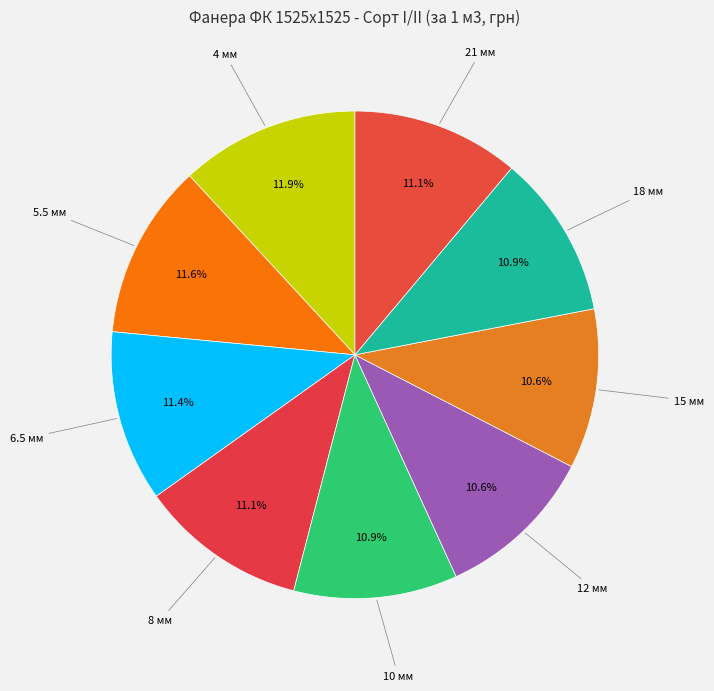

How much of the chart is everything except 4 мм?

88.1%